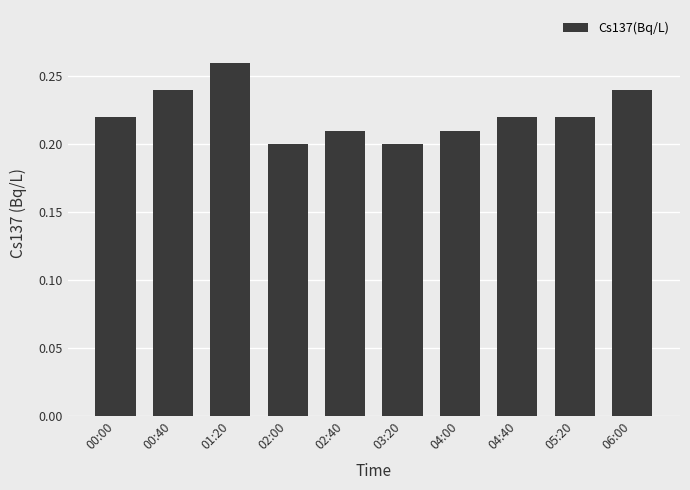

What is the label of the 1st bar from the left?

00:00